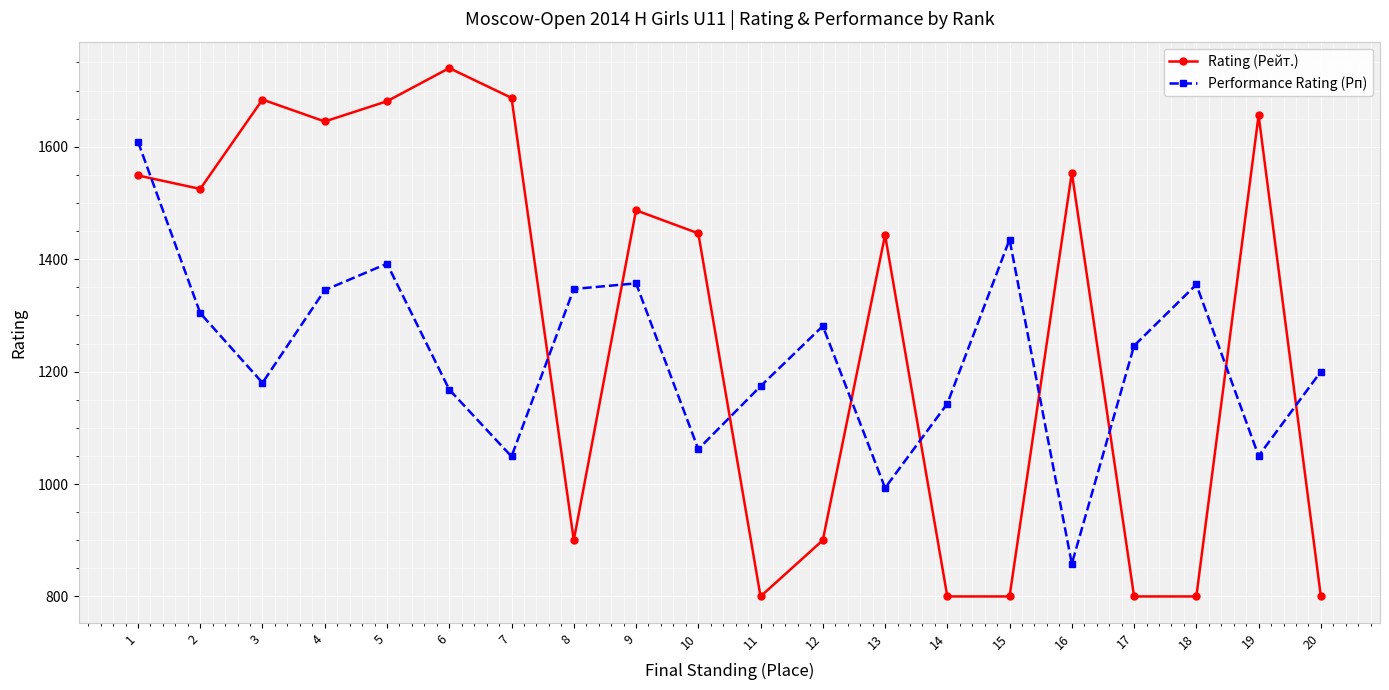

What is the difference between the highest and lowest values at 3?

504